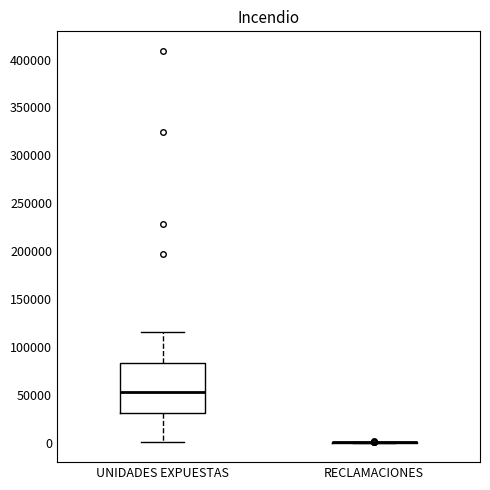

Reading left to right, read every box against the y-axis: the position of its median line, the range the box covers, and the ends of its whiskers. The values are not printed on the chart, so give them approximately, as read against the axis.

UNIDADES EXPUESTAS: median 50000, box 30000 to 85000, whiskers 0 to 115000
RECLAMACIONES: box collapsed to a line at 0, whiskers 0 to 0